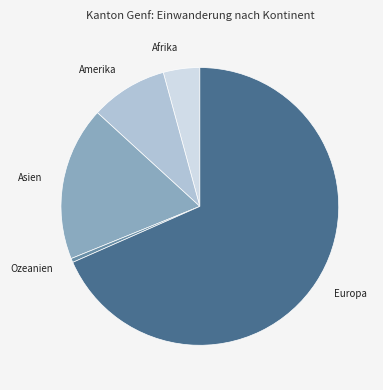

Does any single category account for the majority?

Yes